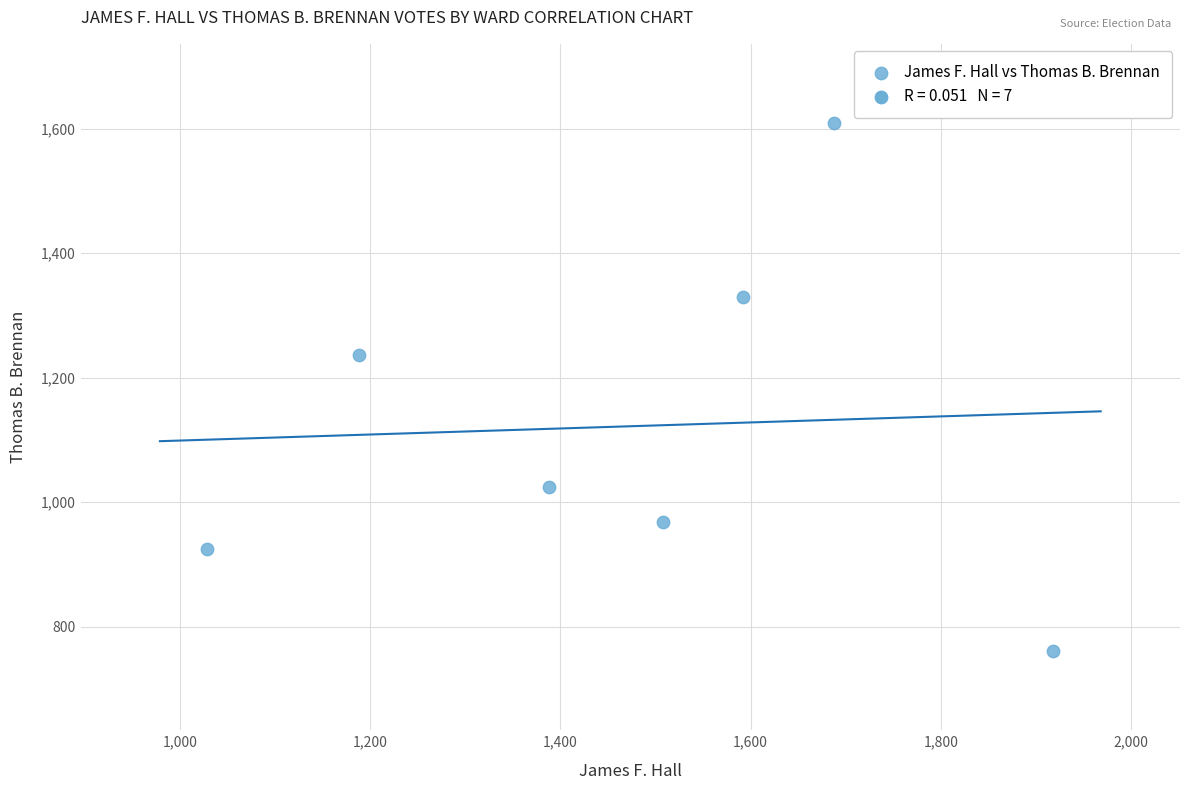

What Y value in the scatter plot is closest to 1185?

1237